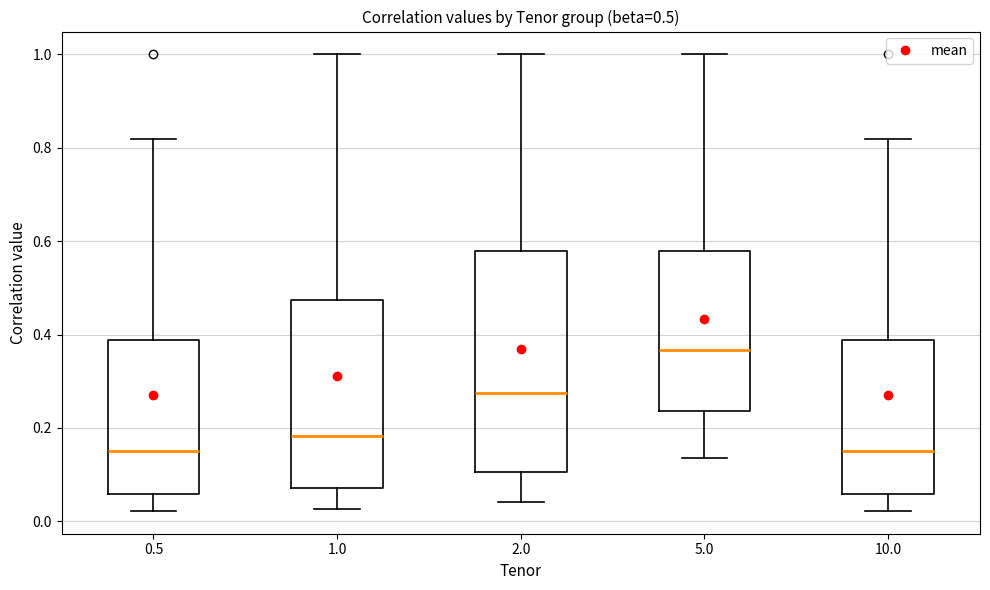

Which box is the tallest, from its lower edge to its upper edge?

2.0